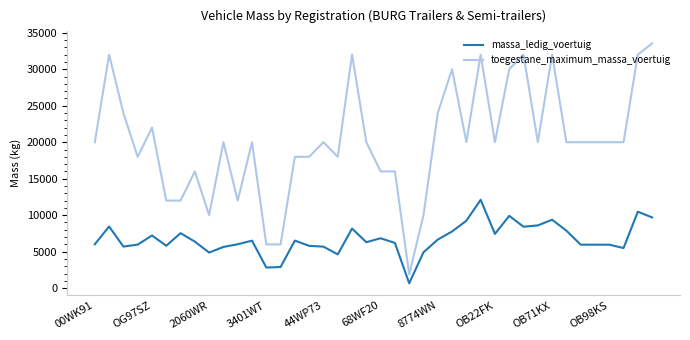

Which series has the largest total across all categories?

toegestane_maximum_massa_voertuig